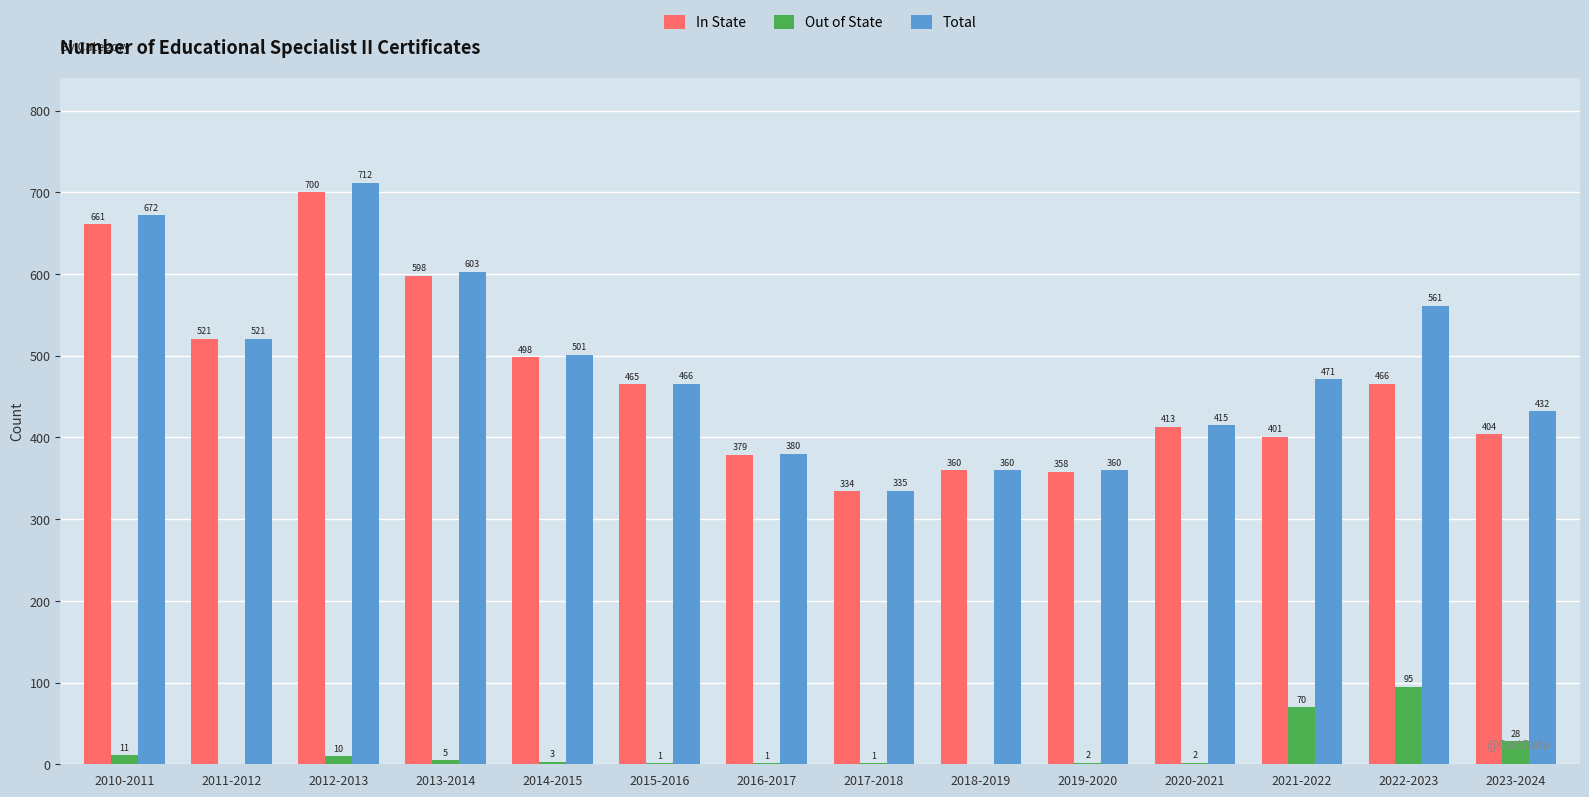

What is the maximum value for In State?

700